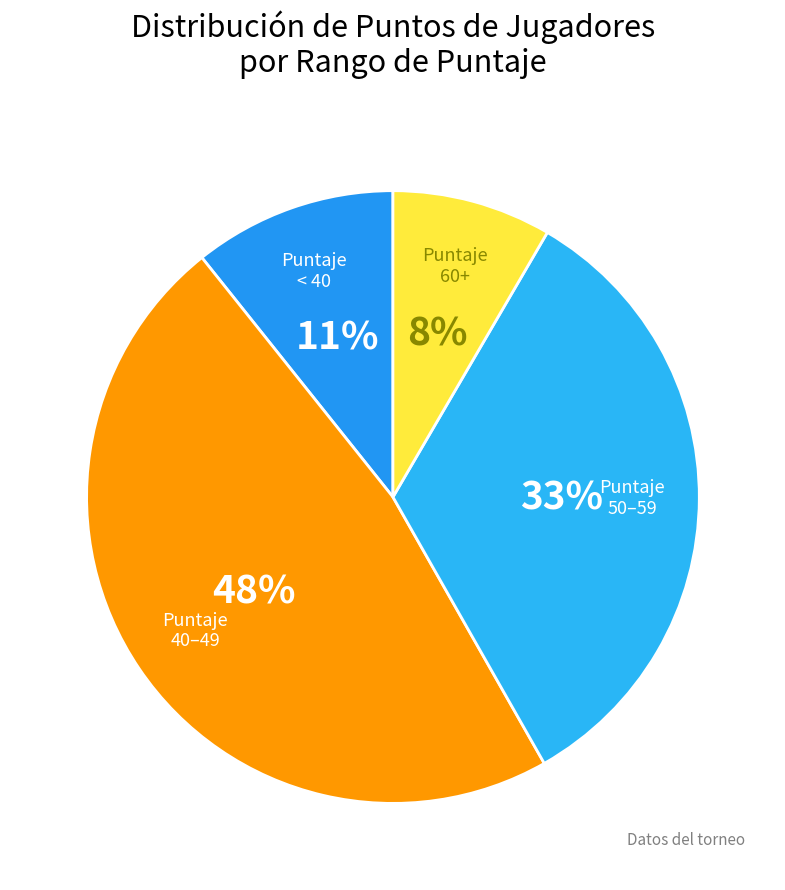

How many slices are in this pie chart?

4